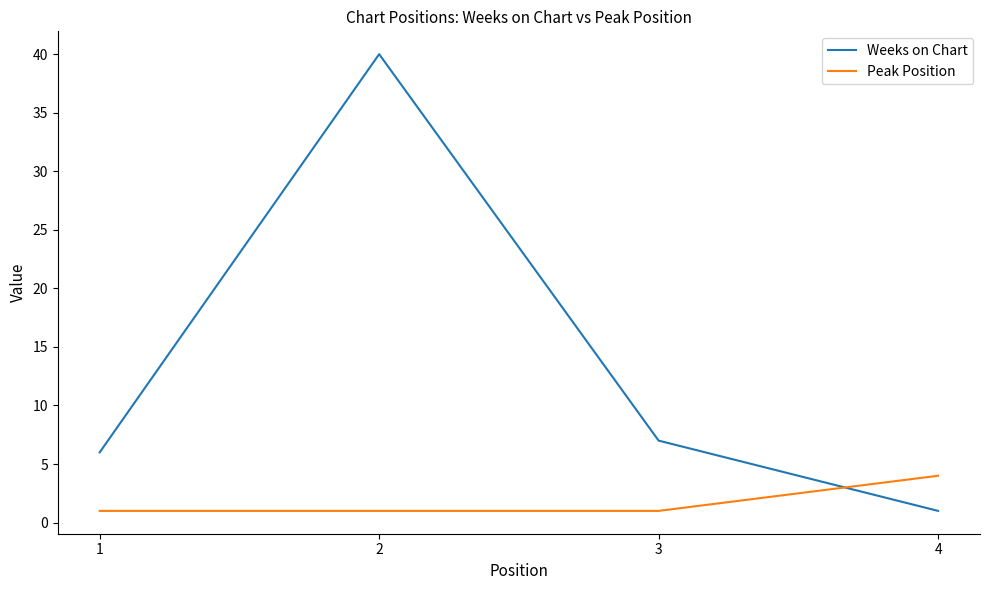

True or false: Peak Position has more than 1 points higher than both neighbors.

False